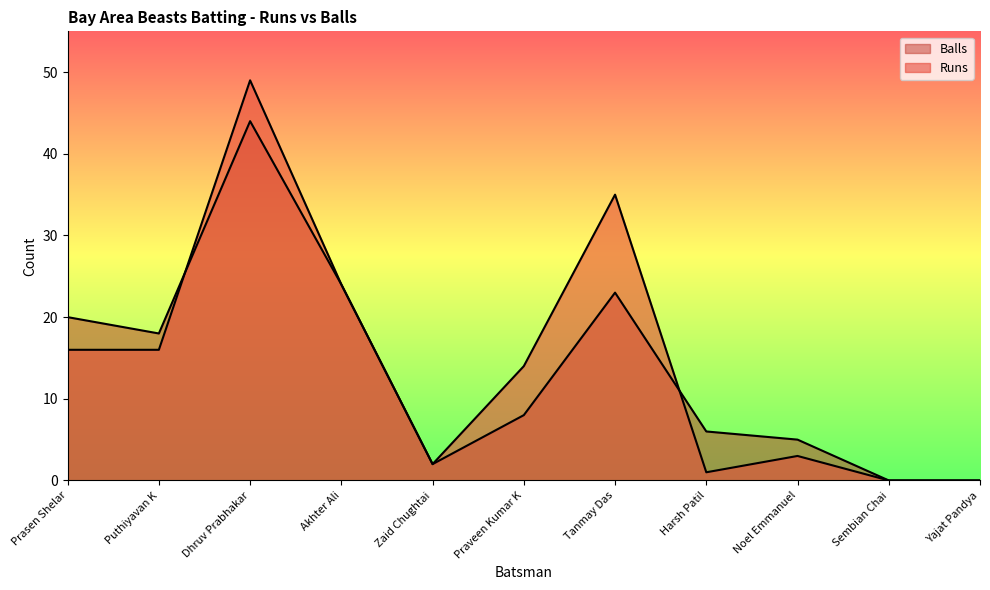

What position from the right is Puthiyavan K?

10